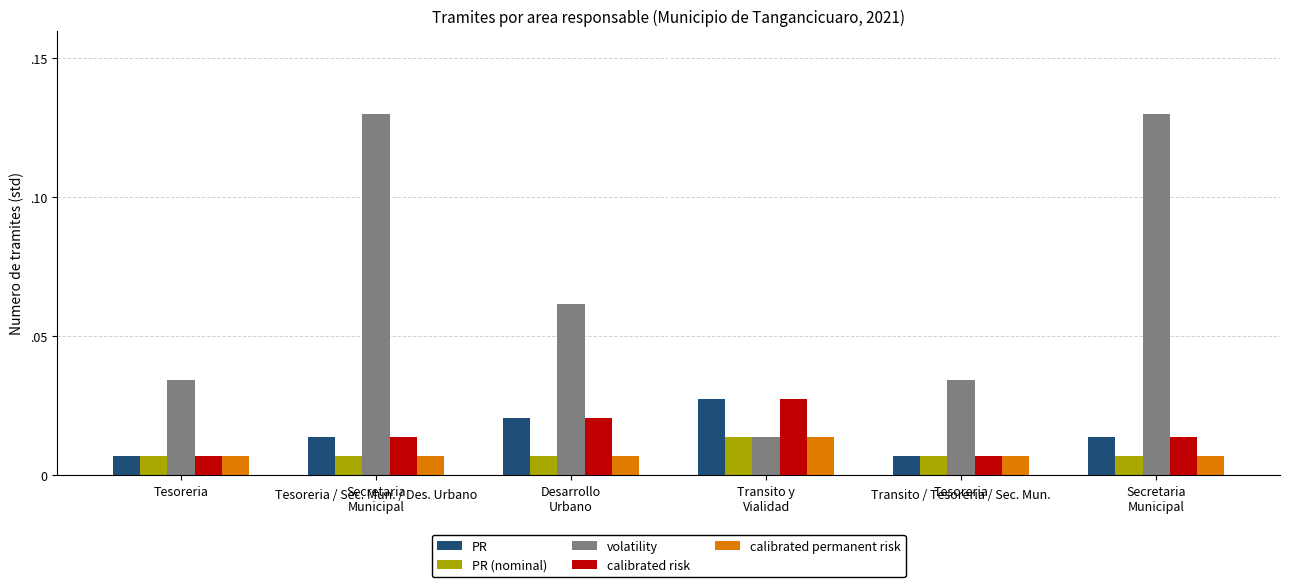

Does the chart contain stacked bars?

No